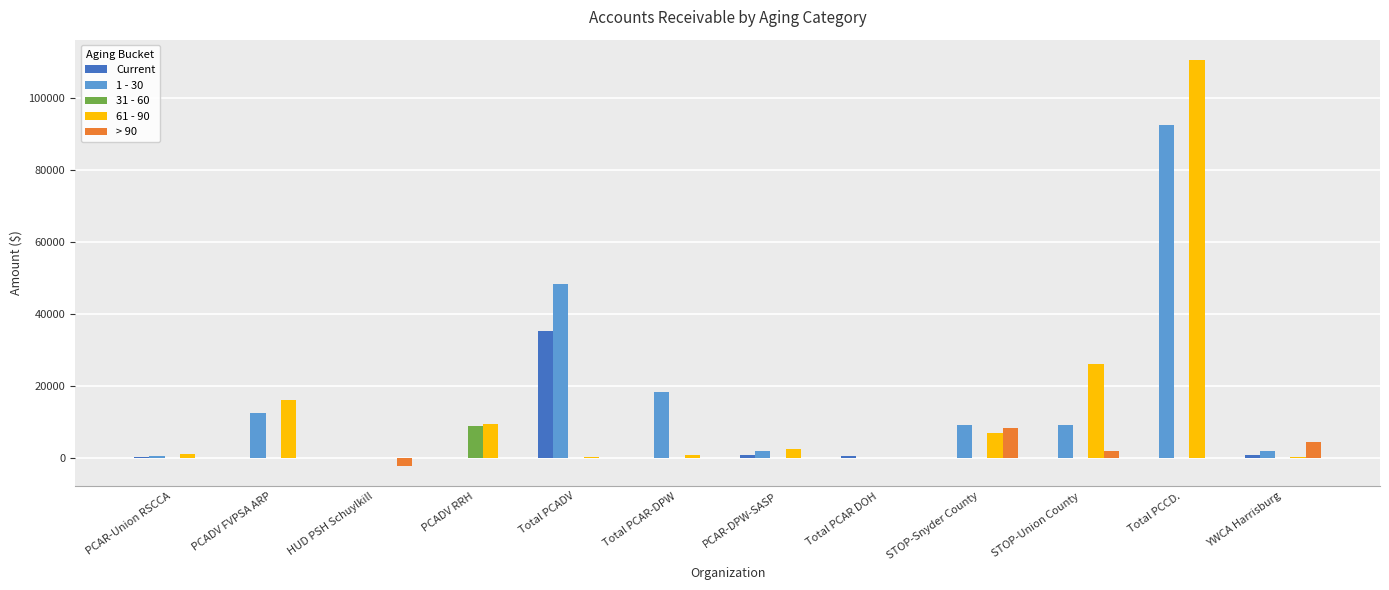

What is the greatest value displayed?

110459.5